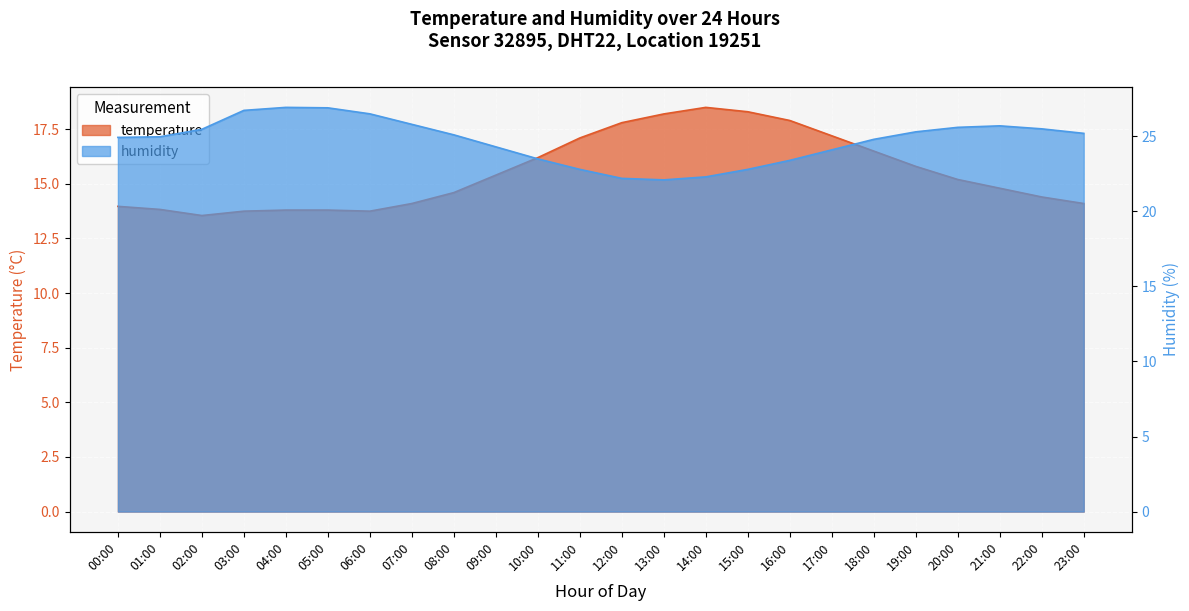

What is the difference between the maximum and second lowest values in the humidity series?

4.7